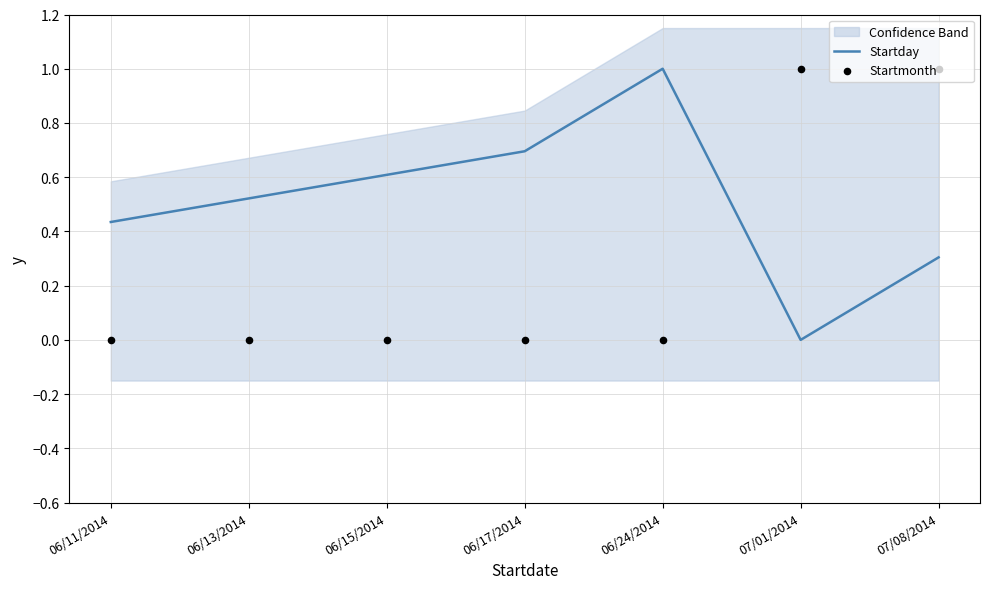

What is the total value across all series at 06/15/2014?

0.6